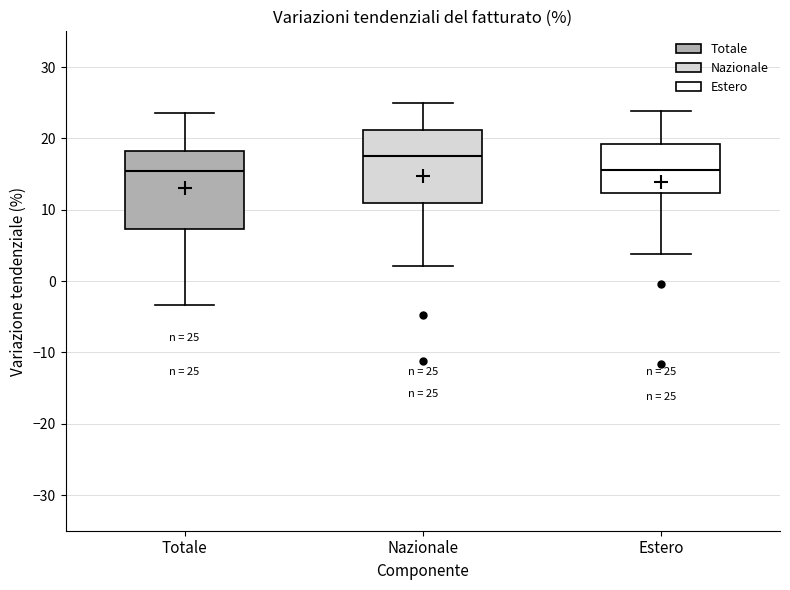

Which box's median line is the highest?

Nazionale